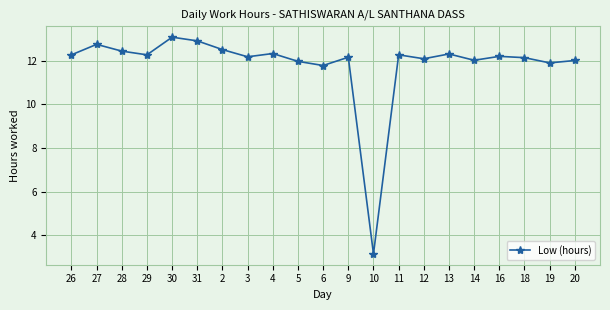

What is the maximum value shown in the chart?

13.1